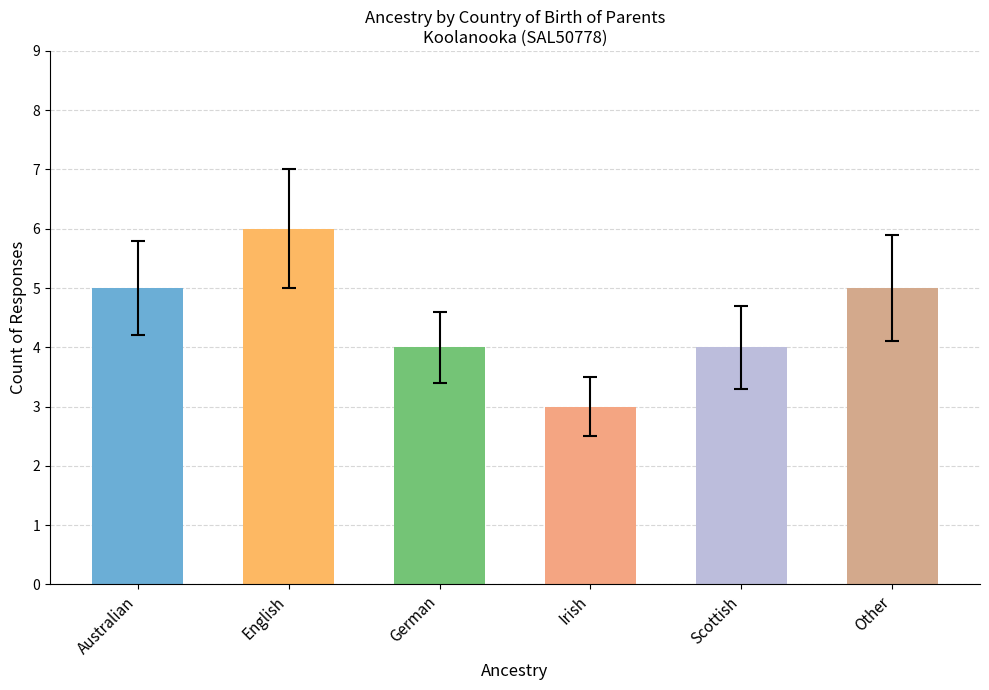

What is the ratio of the value at Australian to the value at English?

0.8